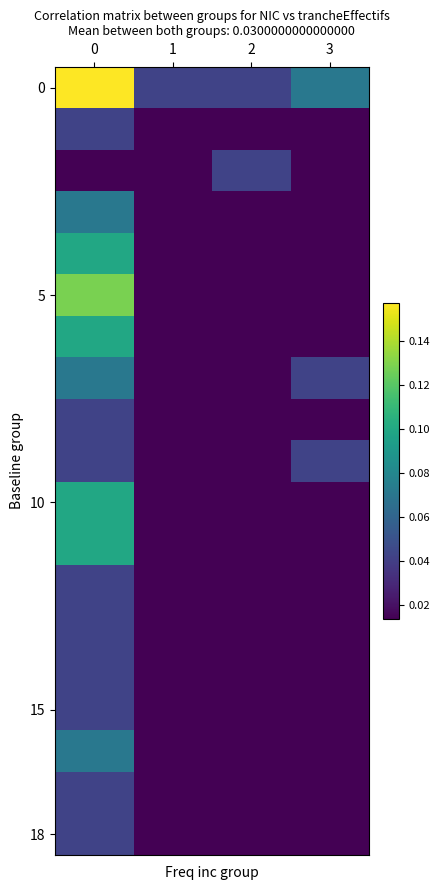

How many categories are shown in the chart?

4